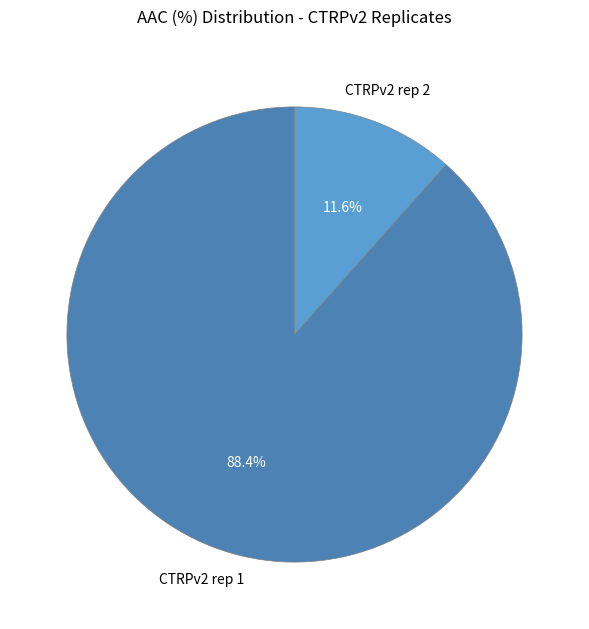

What percentage is the CTRPv2 rep 1 slice, to the nearest percent?

88%